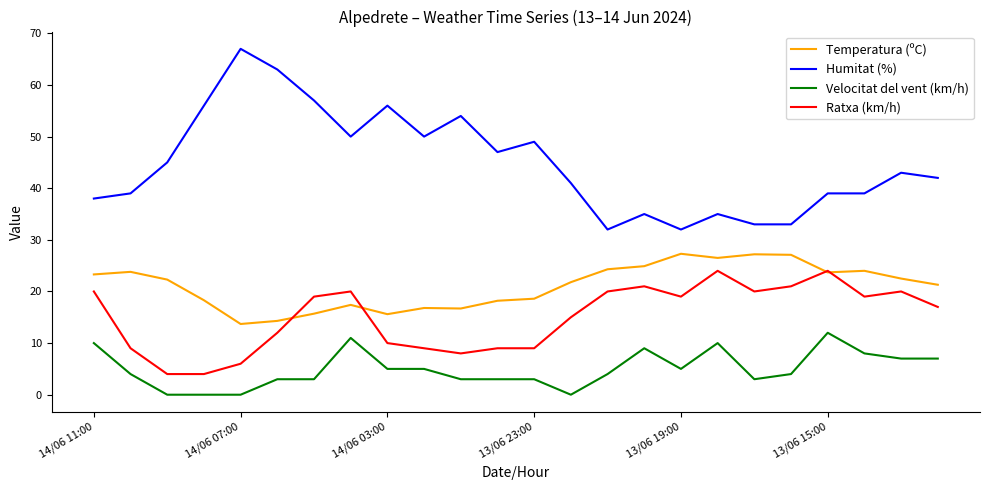

What are all the series names shown in the legend?

Temperatura (ºC), Humitat (%), Velocitat del vent (km/h), Ratxa (km/h)